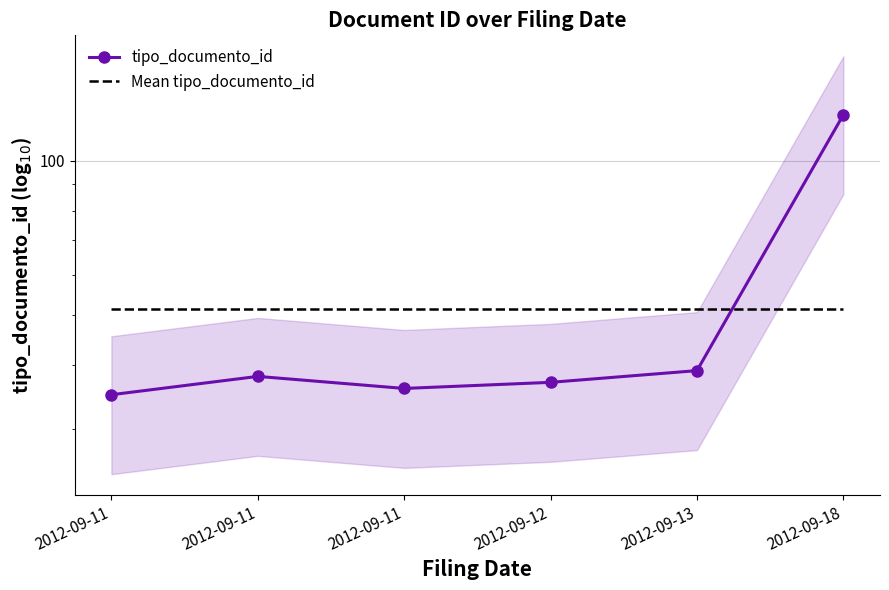

What is the greatest value displayed?

123.0